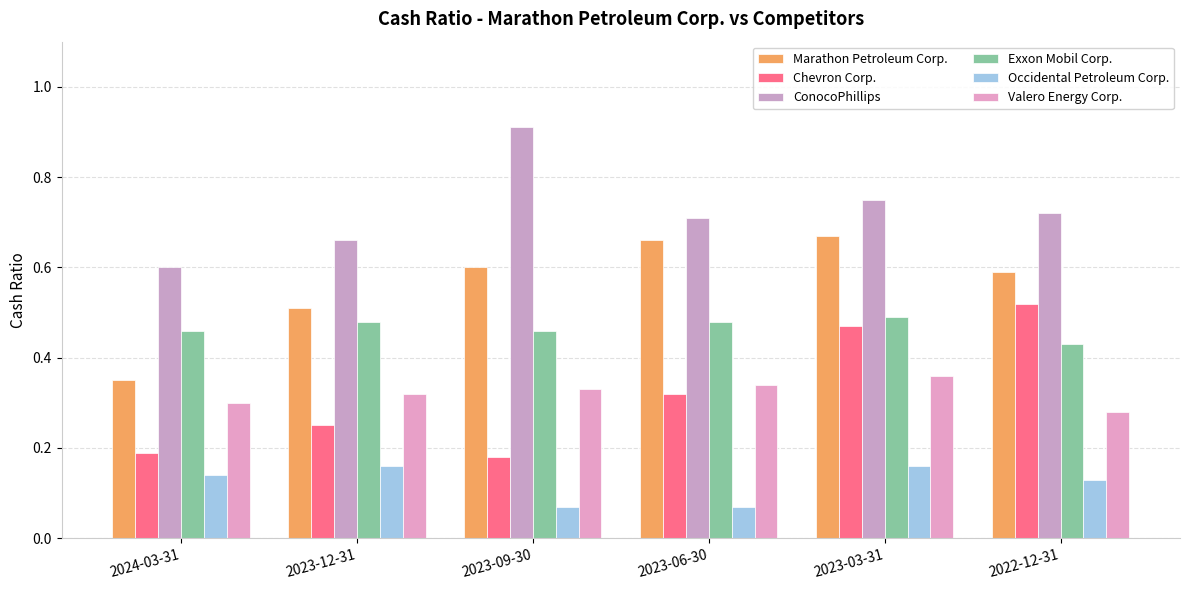

Reading right to left, list all the values displayed in this chart.

Marathon Petroleum Corp.: 2022-12-31=0.6	2023-03-31=0.7	2023-06-30=0.7	2023-09-30=0.6	2023-12-31=0.5	2024-03-31=0.3
Chevron Corp.: 2022-12-31=0.5	2023-03-31=0.5	2023-06-30=0.3	2023-09-30=0.2	2023-12-31=0.2	2024-03-31=0.2
ConocoPhillips: 2022-12-31=0.7	2023-03-31=0.8	2023-06-30=0.7	2023-09-30=0.9	2023-12-31=0.7	2024-03-31=0.6
Exxon Mobil Corp.: 2022-12-31=0.4	2023-03-31=0.5	2023-06-30=0.5	2023-09-30=0.5	2023-12-31=0.5	2024-03-31=0.5
Occidental Petroleum Corp.: 2022-12-31=0.1	2023-03-31=0.2	2023-06-30=0.1	2023-09-30=0.1	2023-12-31=0.2	2024-03-31=0.1
Valero Energy Corp.: 2022-12-31=0.3	2023-03-31=0.4	2023-06-30=0.3	2023-09-30=0.3	2023-12-31=0.3	2024-03-31=0.3